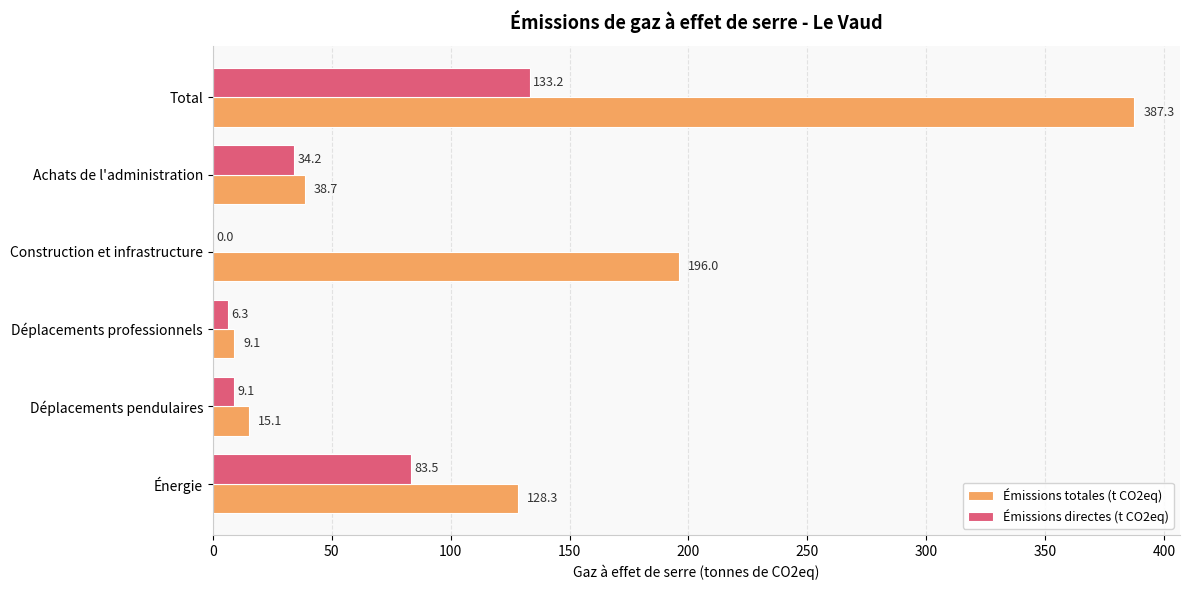

Between Déplacements pendulaires and Construction et infrastructure, which series saw the biggest shift?

Émissions totales (t CO2eq)